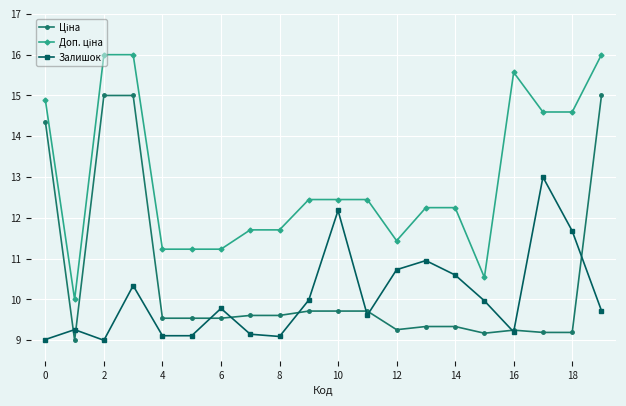

Is this an area chart (filled region under the line)?

No